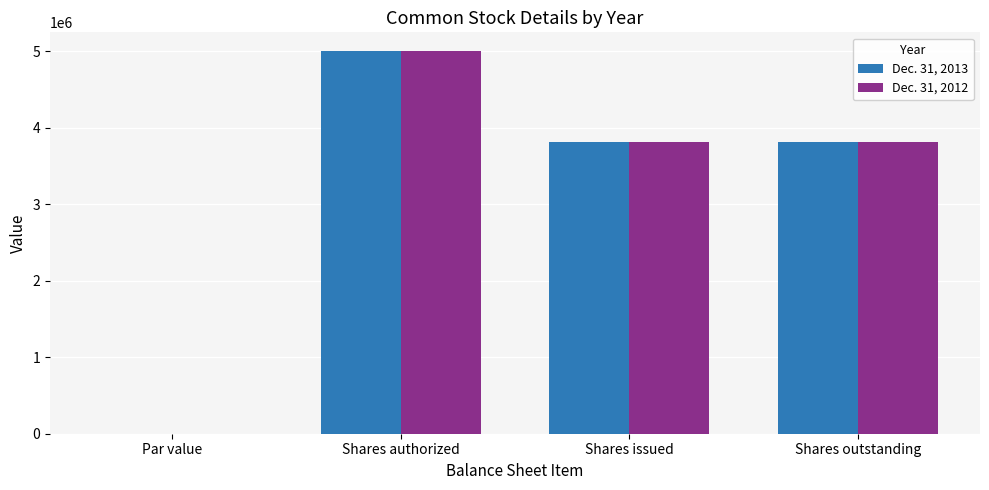

What is the difference between the Dec. 31, 2013 values at Shares authorized and Shares outstanding?

1185221